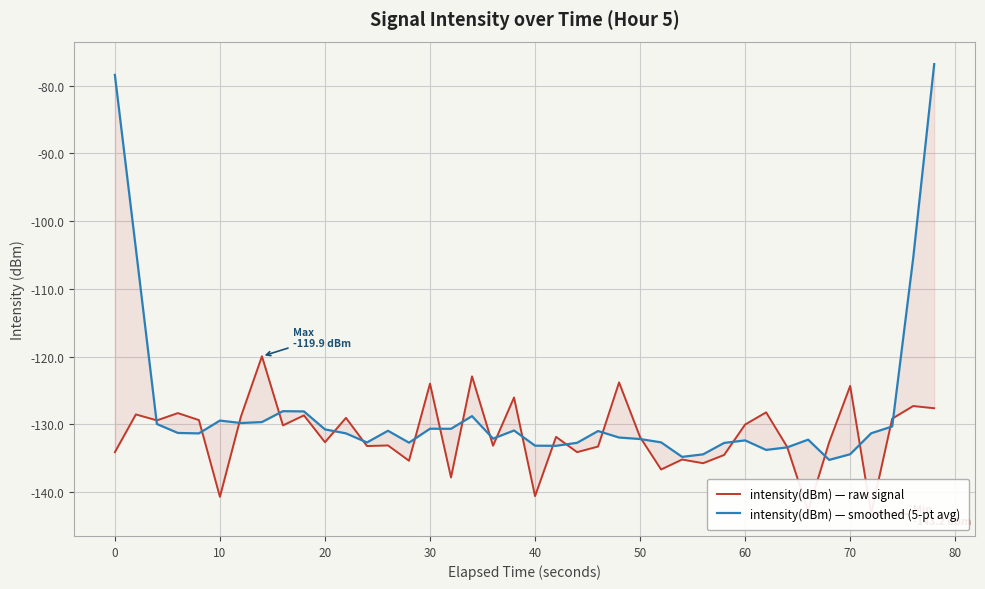

Is this an area chart (filled region under the line)?

No